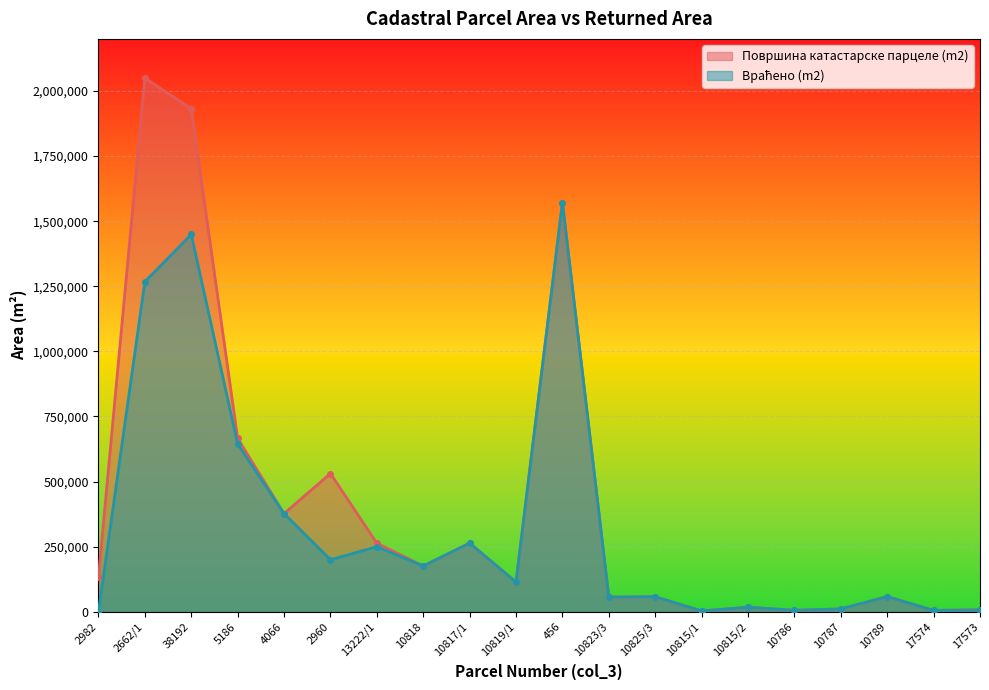

What is the average value of the Површина катастарске парцеле (m2) series?

414881